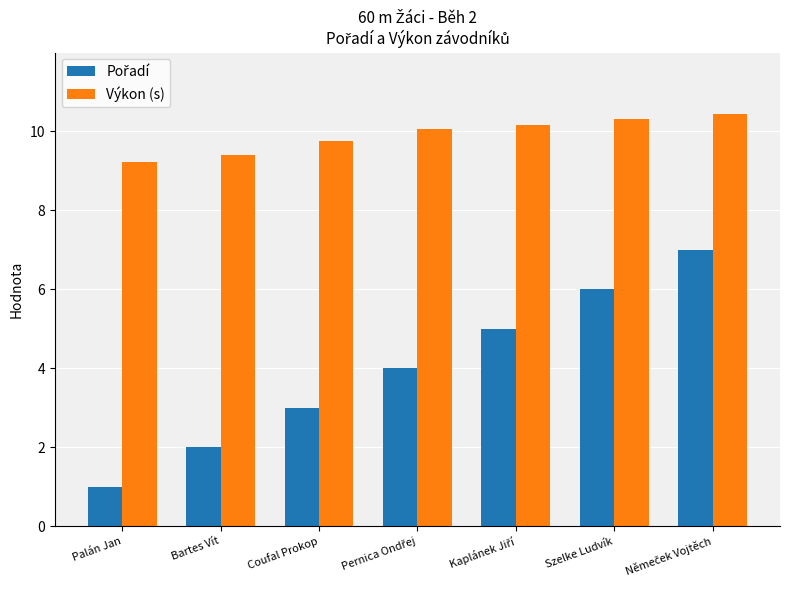

Are the bars horizontal?

No